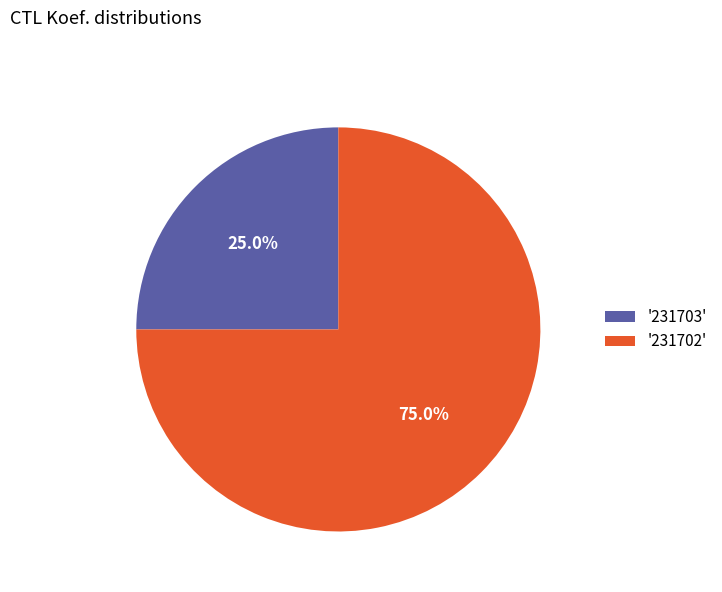

Is there any slice that represents more than half of the pie?

Yes